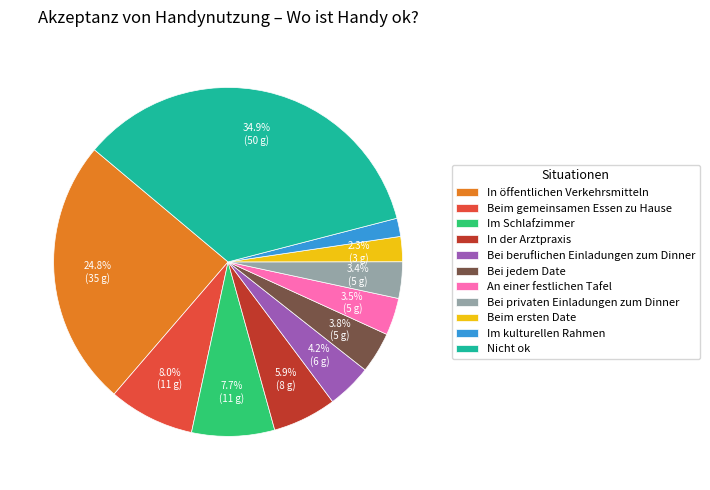

Is there any slice that represents more than half of the pie?

No